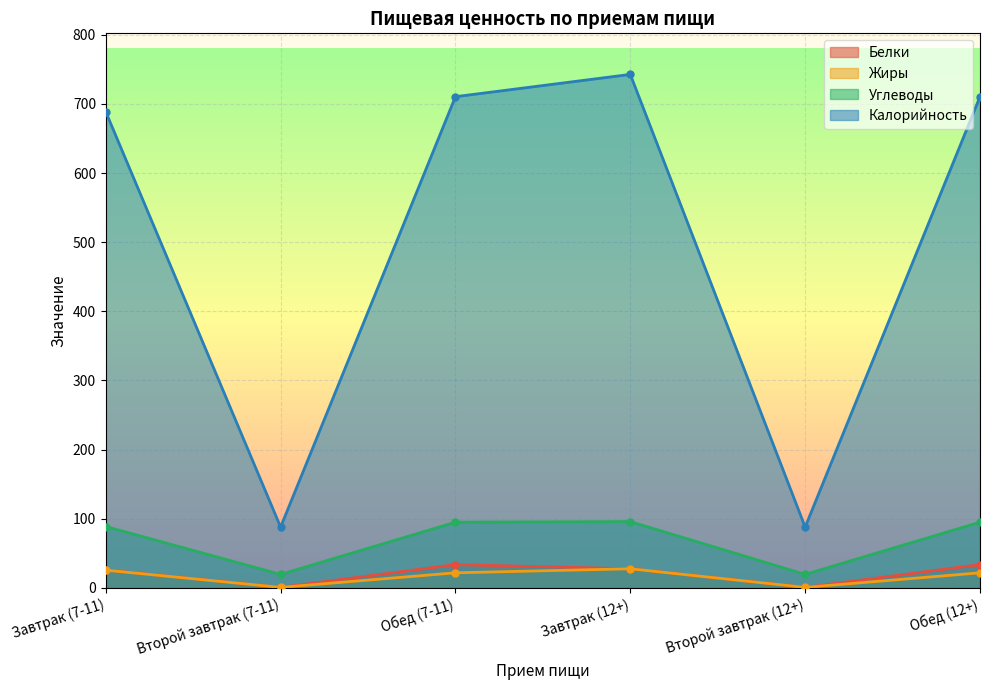

How many series are shown in this chart?

4